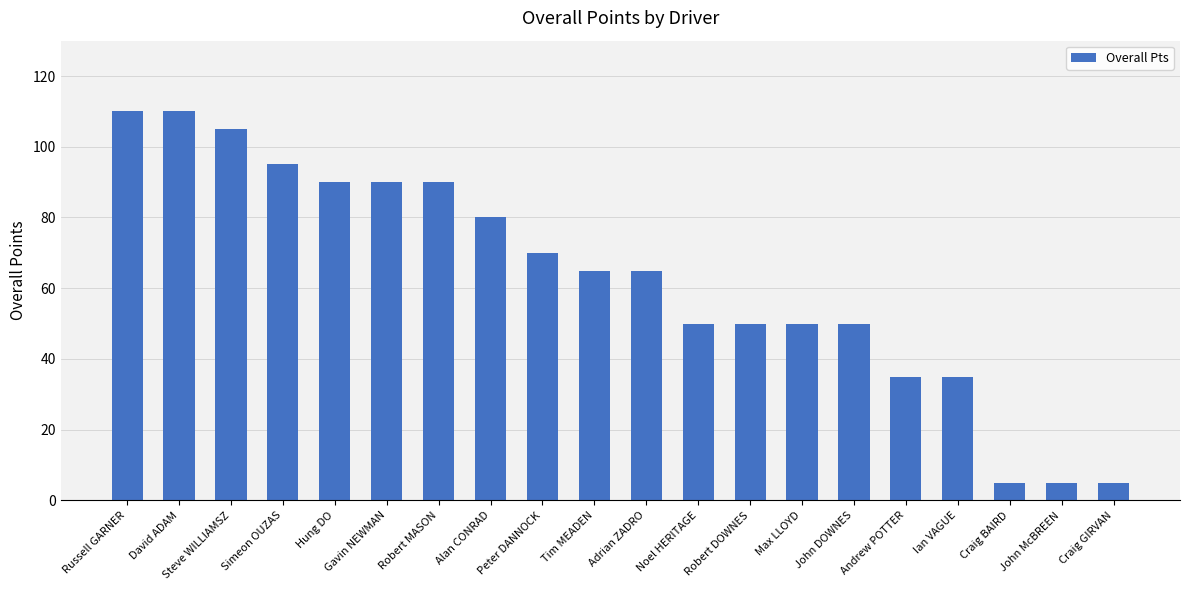

What is the average value?

63